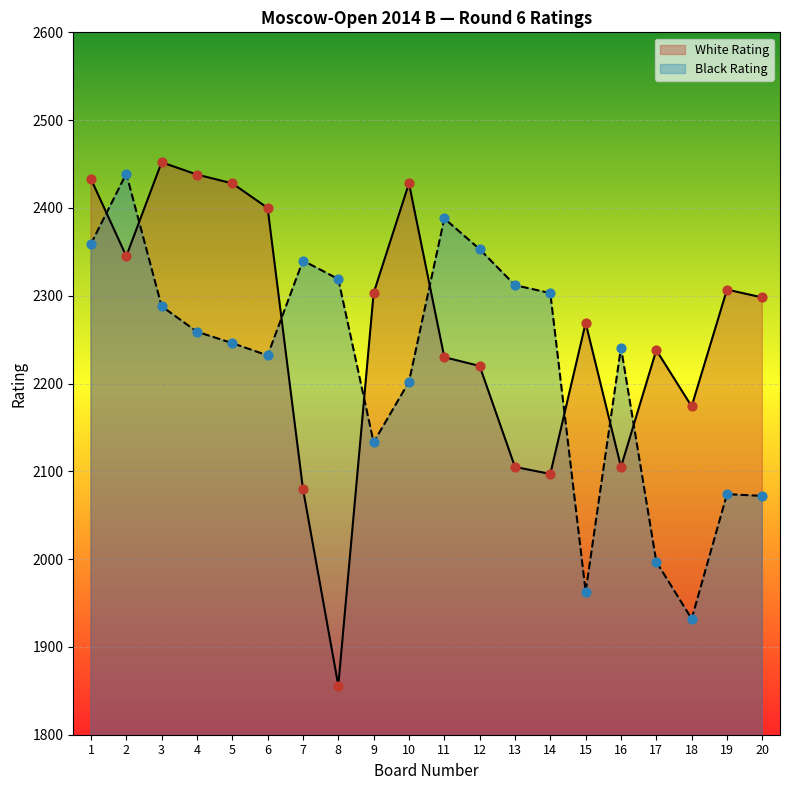

Which series has the largest total across all categories?

White Rating